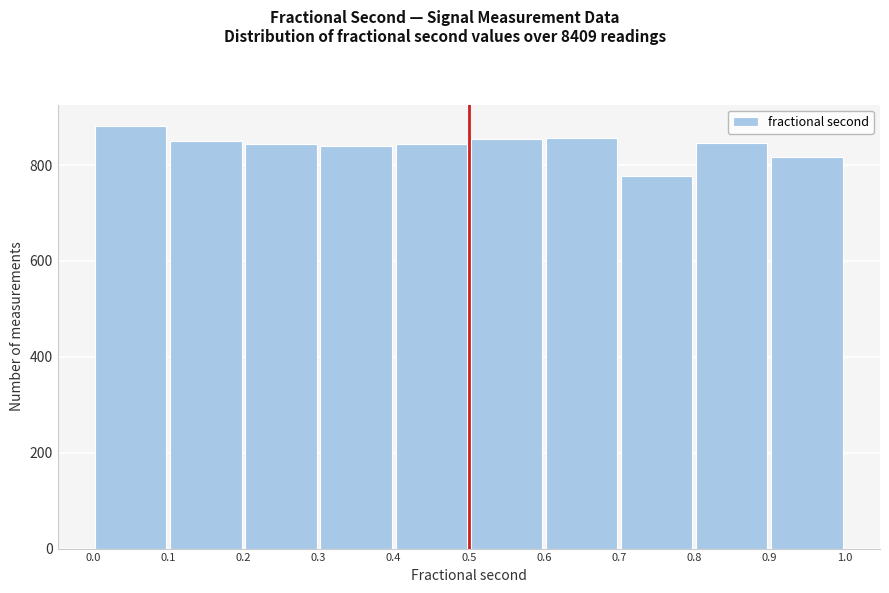

How tall is the bar that spans 0.3 to 0.4 on the x-axis? The values are not printed on the chart, so give them approximately, as read against the axis.

840